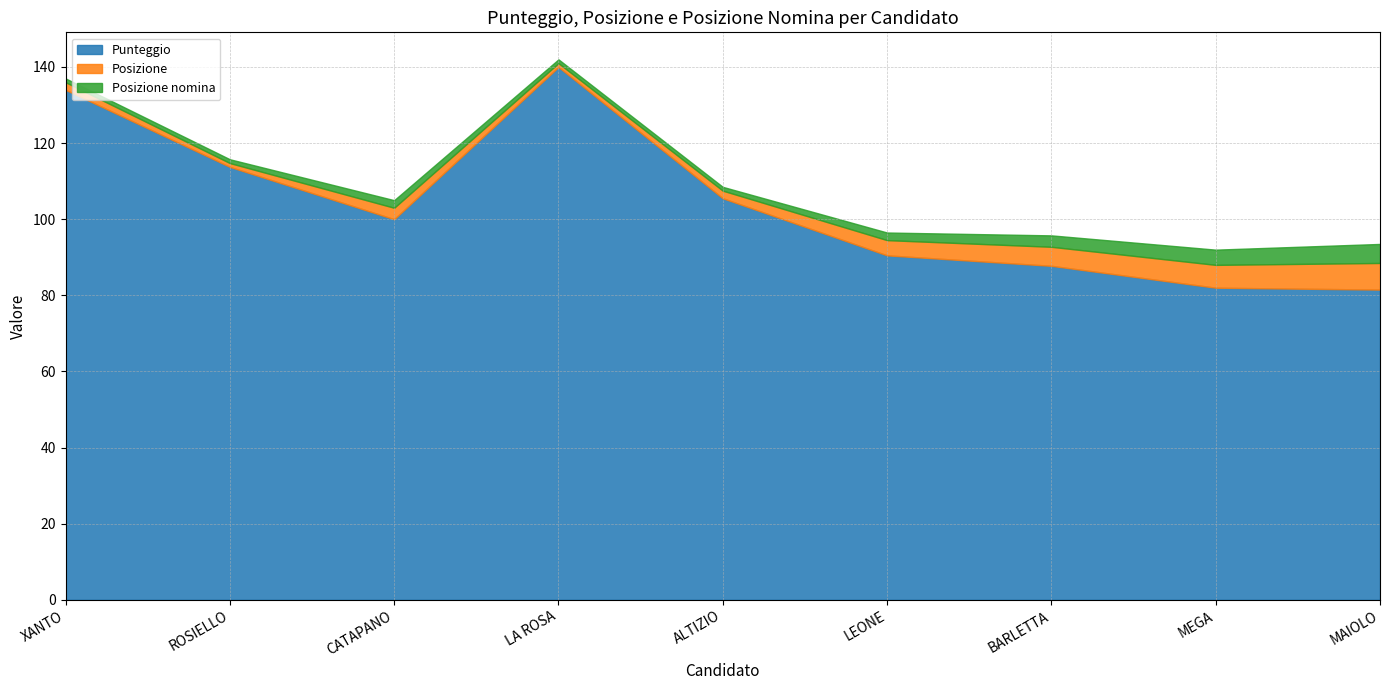

How many data points in Posizione nomina are less than 2?

4